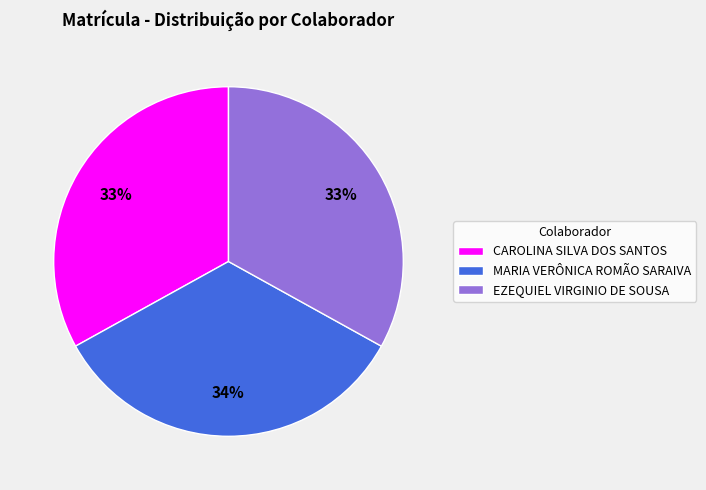

To the nearest percent, what percentage of the pie is EZEQUIEL VIRGINIO DE SOUSA?

33%